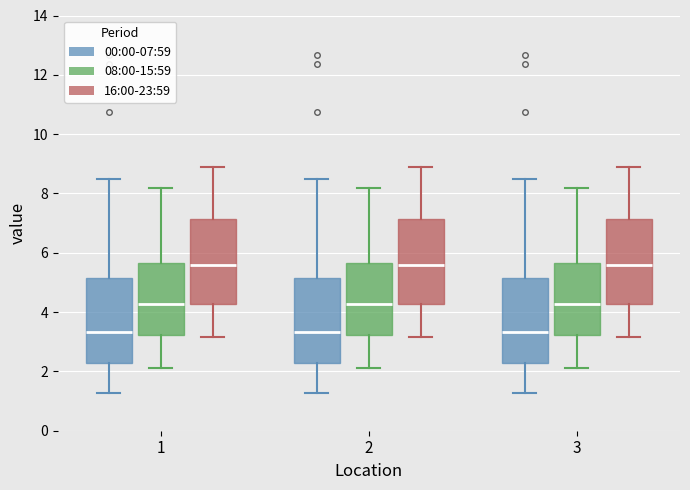

Reading left to right, read every box against the y-axis: the position of its median line, the range the box covers, and the ends of its whiskers. The values are not printed on the chart, so give them approximately, as read against the axis.

1 (00:00-07:59): median 3.4, box 2.2 to 5.2, whiskers 1.2 to 8.6
1 (08:00-15:59): median 4.2, box 3.2 to 5.6, whiskers 2.2 to 8.2
1 (16:00-23:59): median 5.6, box 4.2 to 7.2, whiskers 3.2 to 9.0
2 (00:00-07:59): median 3.4, box 2.2 to 5.2, whiskers 1.2 to 8.6
2 (08:00-15:59): median 4.2, box 3.2 to 5.6, whiskers 2.2 to 8.2
2 (16:00-23:59): median 5.6, box 4.2 to 7.2, whiskers 3.2 to 9.0
3 (00:00-07:59): median 3.4, box 2.2 to 5.2, whiskers 1.2 to 8.6
3 (08:00-15:59): median 4.2, box 3.2 to 5.6, whiskers 2.2 to 8.2
3 (16:00-23:59): median 5.6, box 4.2 to 7.2, whiskers 3.2 to 9.0